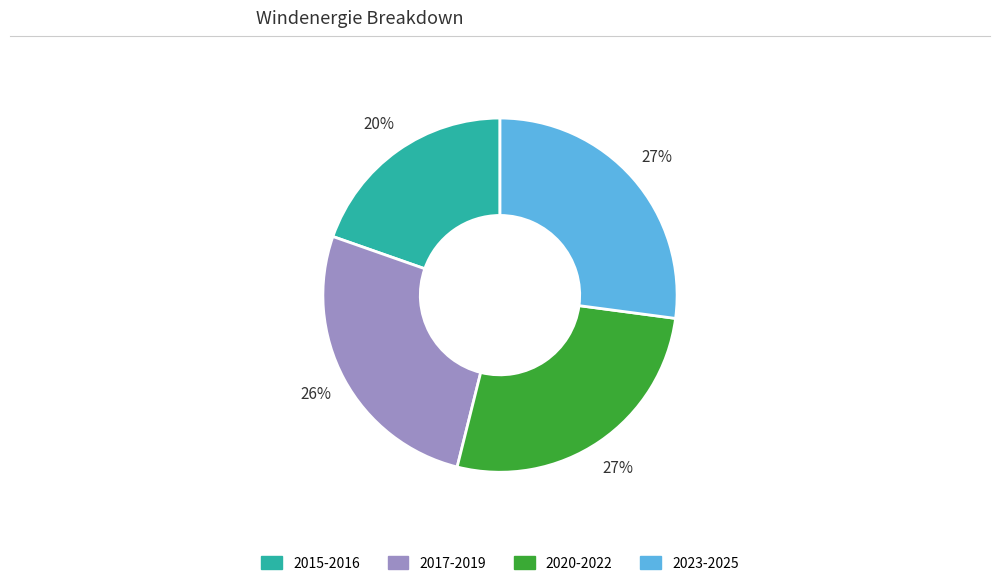

Is there a majority slice in this chart?

No